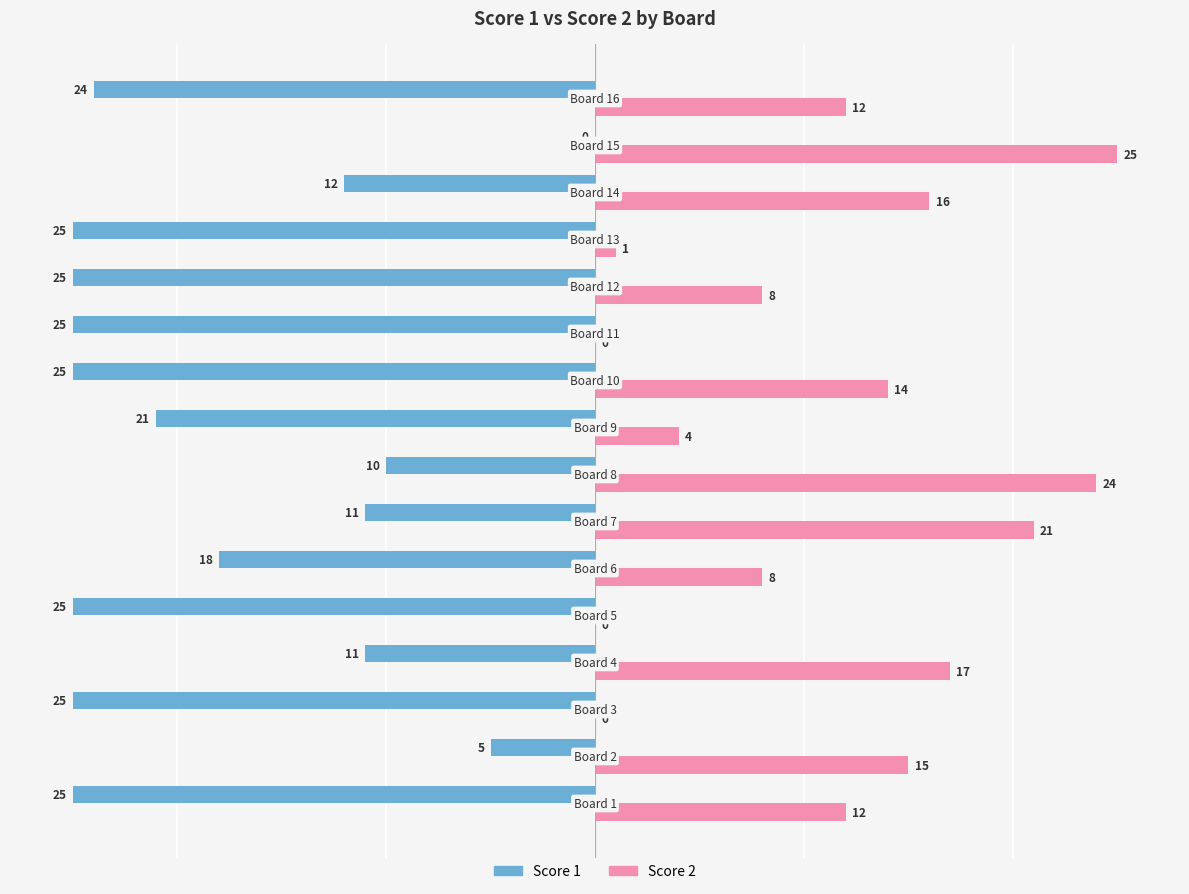

What is the sum of all Score 2 values?

177